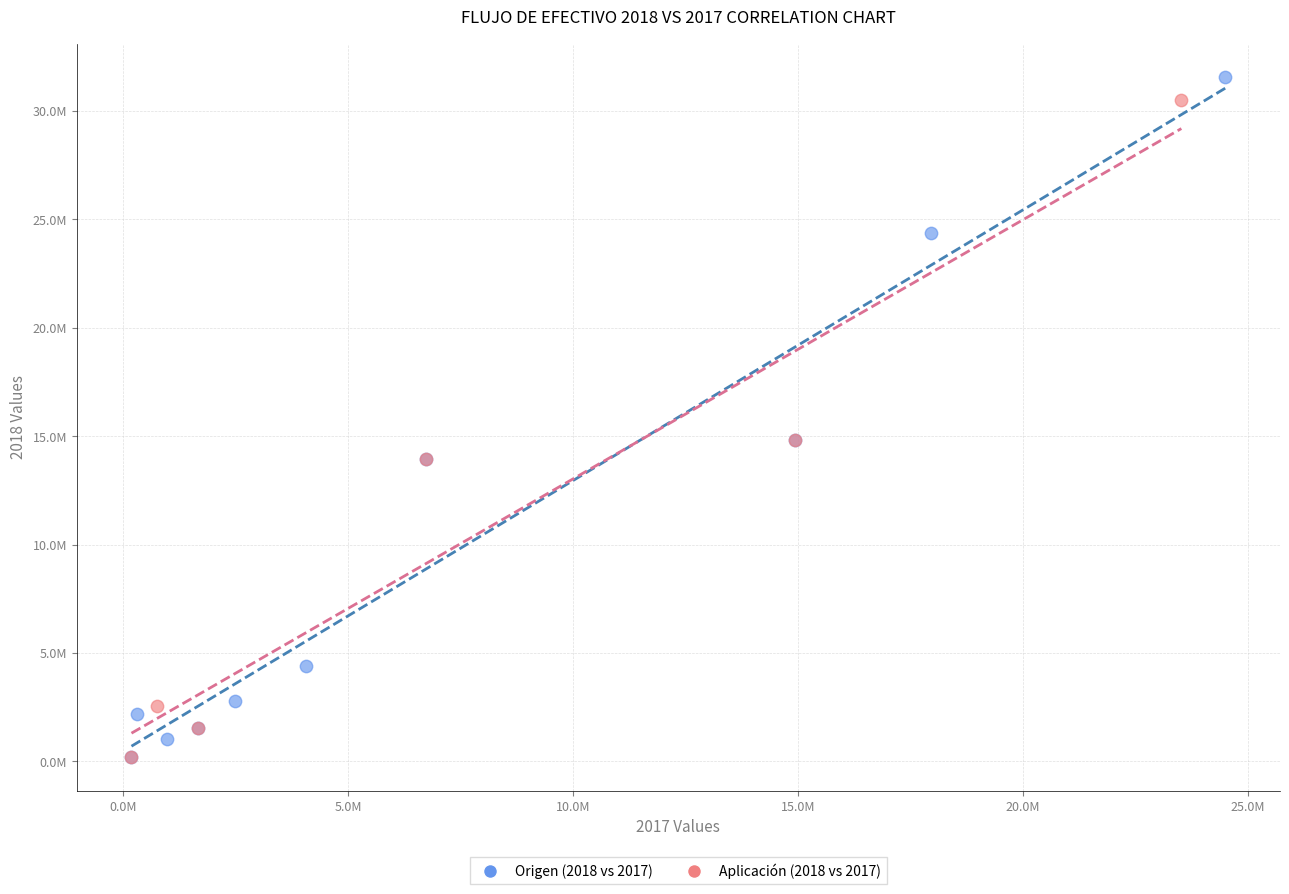

Which series contains the highest Y value?

Origen (2018 vs 2017)